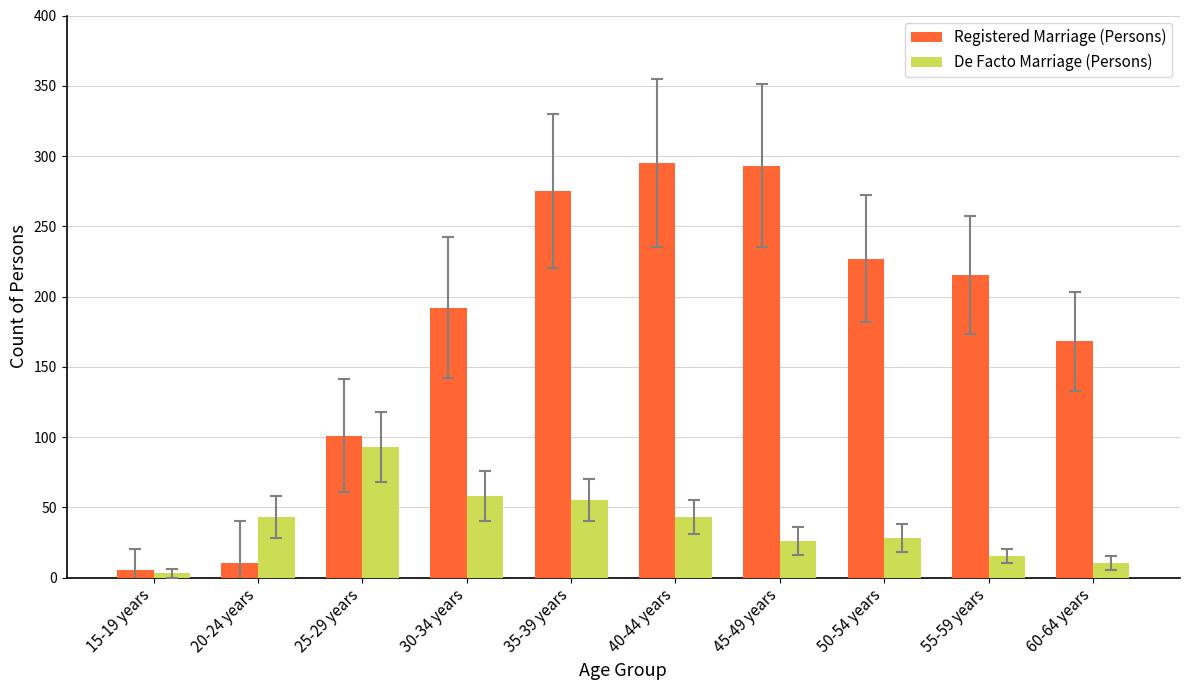

What is the sum of the De Facto Marriage (Persons) values at 45-49 years and 30-34 years?

84